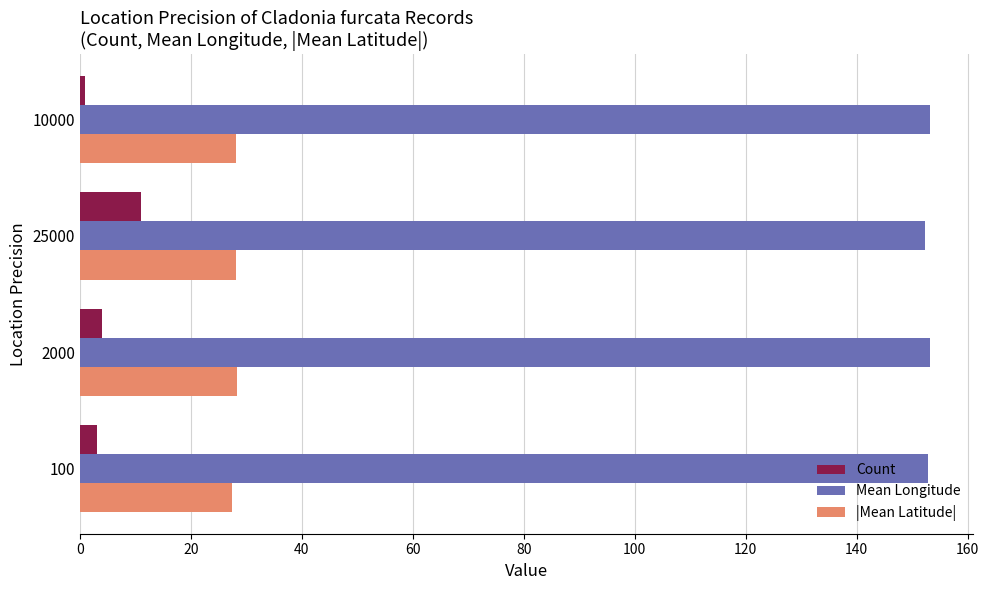

Which series has the largest range (max minus min)?

Count